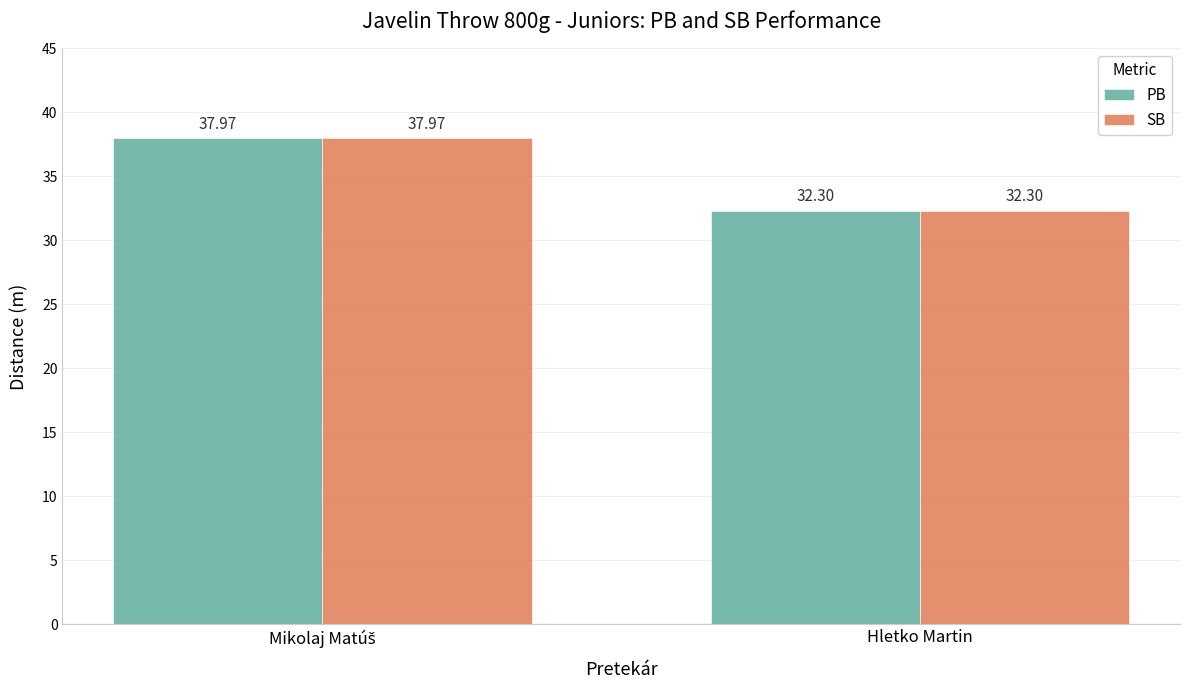

How many bars are there in each group?

2